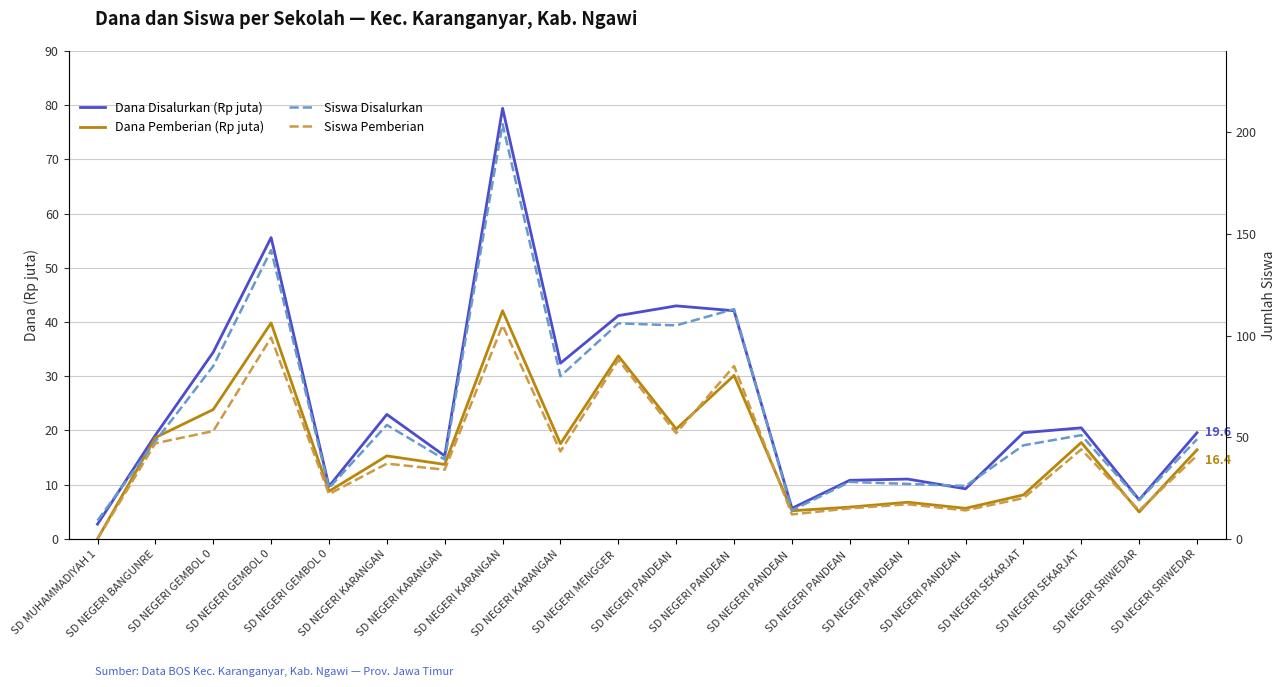

Does the chart display data point markers on the line(s)?

No